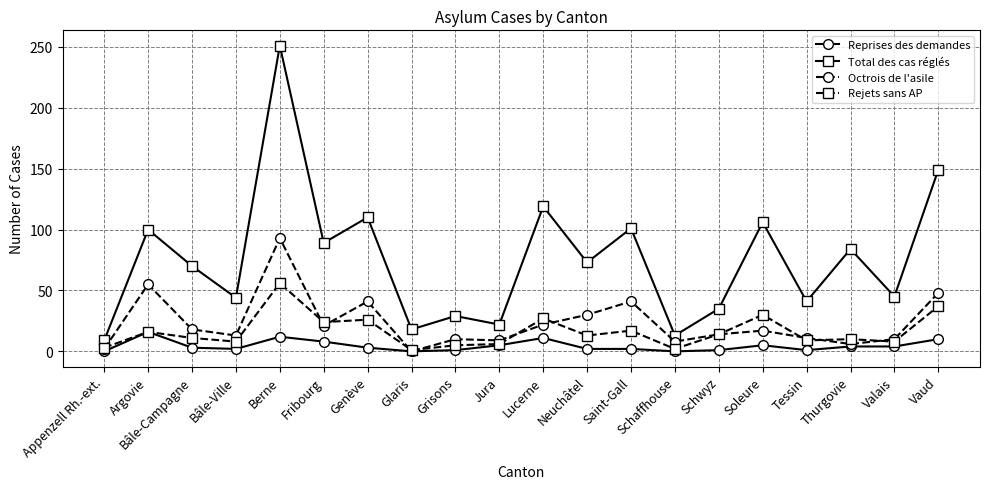

What is the sum of the Reprises des demandes values at Tessin and Saint-Gall?

3